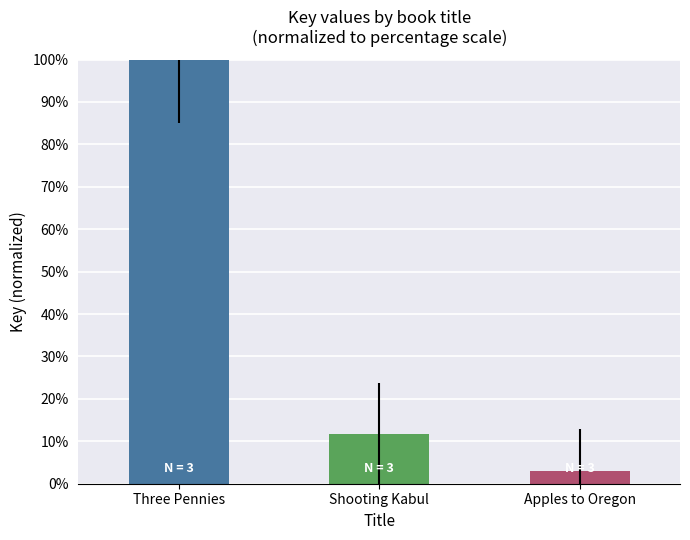

Where is the data nearest to the value 51?

Shooting Kabul